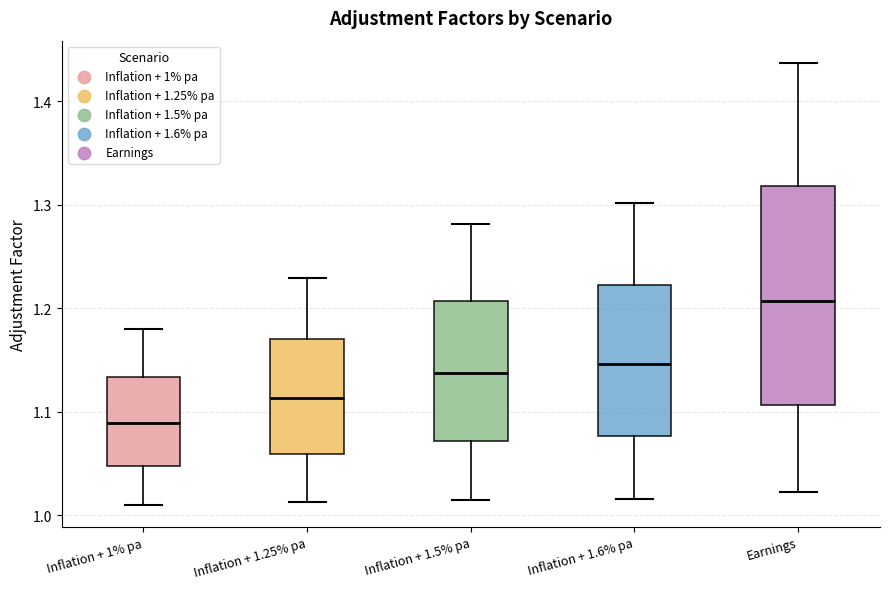

Where is the lower edge of the box for Inflation + 1.5% pa on the y-axis? The values are not printed on the chart, so give them approximately, as read against the axis.

1.07